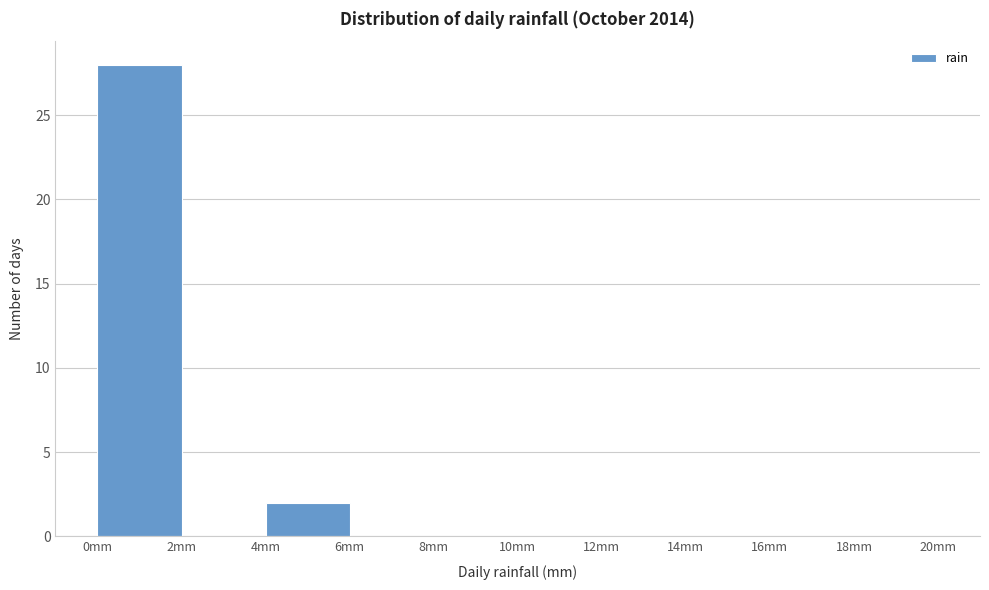

Reading left to right, list every bar in this chart as the range it spans on the x-axis followed by its height. The values are not printed on the chart, so give them approximately, as read against the axis.

0 to 2: 28
2 to 4: 0
4 to 6: 2
6 to 8: 0
8 to 10: 0
10 to 12: 0
12 to 14: 0
14 to 16: 0
16 to 18: 0
18 to 20: 0